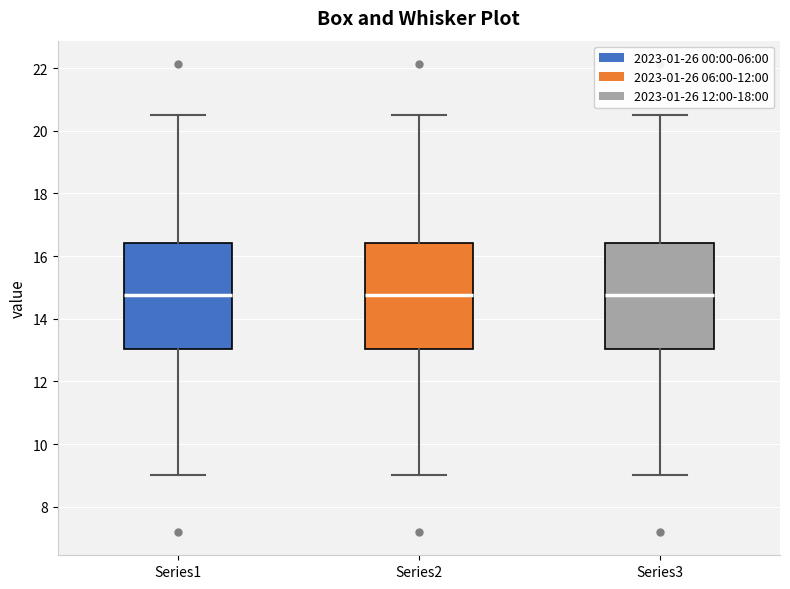

Where does the lower whisker of the box for Series2 end on the y-axis? The values are not printed on the chart, so give them approximately, as read against the axis.

9.0